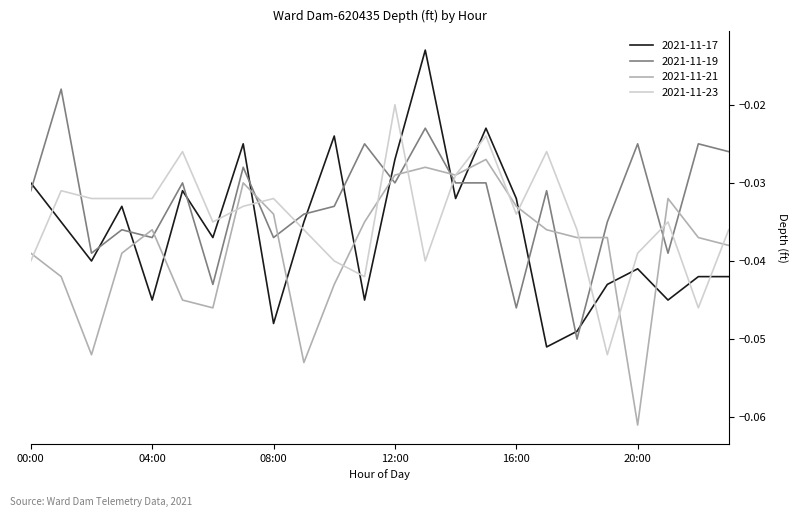

Which series has the largest range (max minus min)?

2021-11-17